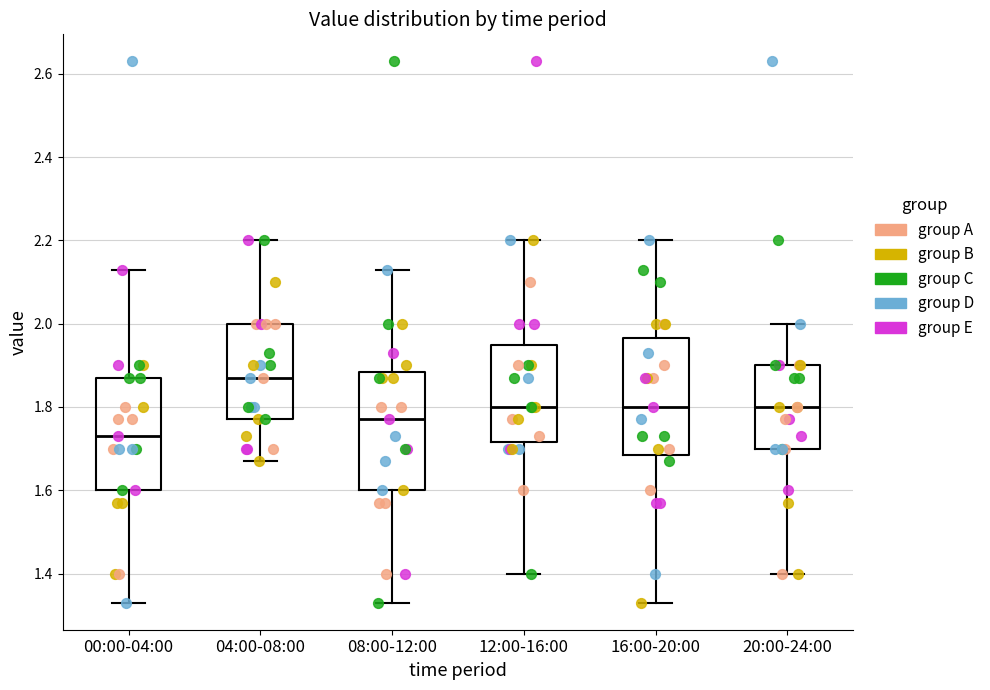

Where does the lower whisker of the box for 04:00-08:00 end on the y-axis? The values are not printed on the chart, so give them approximately, as read against the axis.

1.68